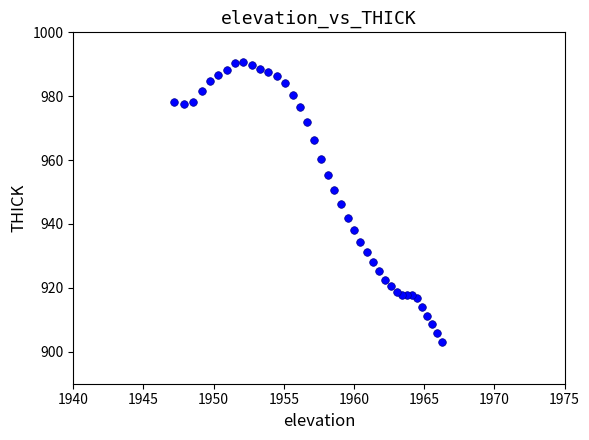

What is the range of X values (max minus min)?

19.0